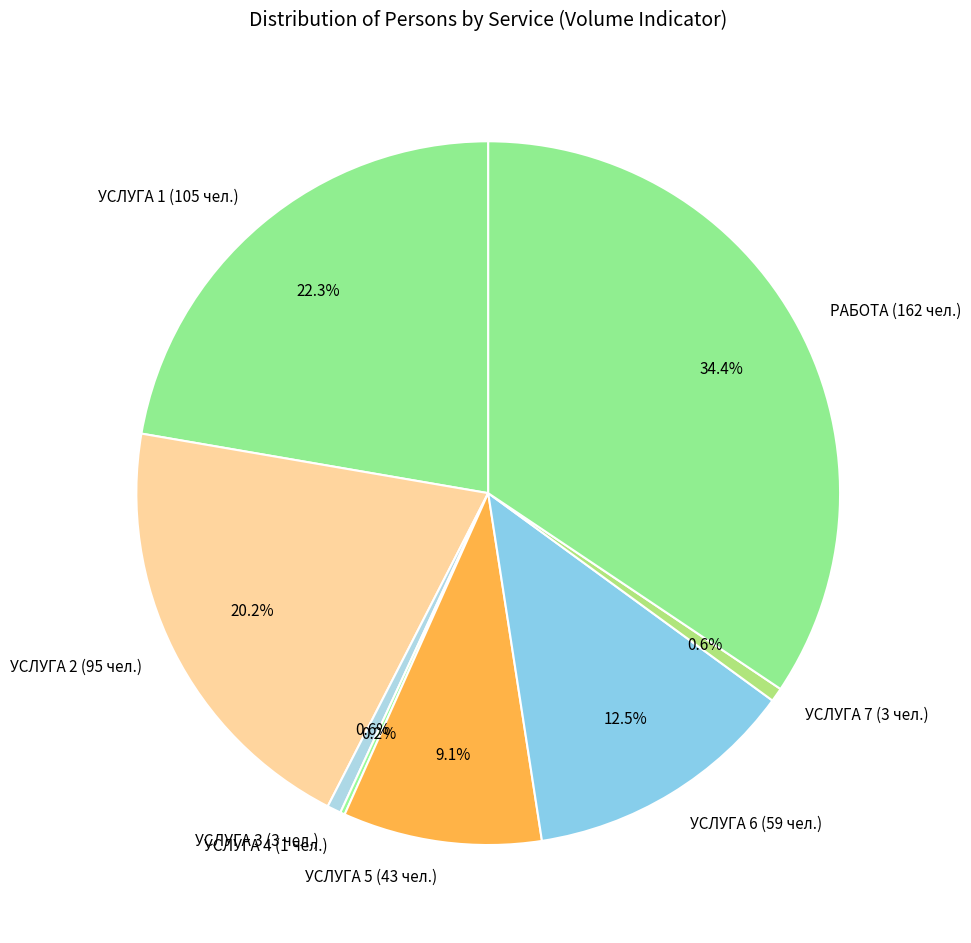

To the nearest percent, what is the difference between the РАБОТА (162 чел.) and УСЛУГА 2 (95 чел.) slice percentages?

14%